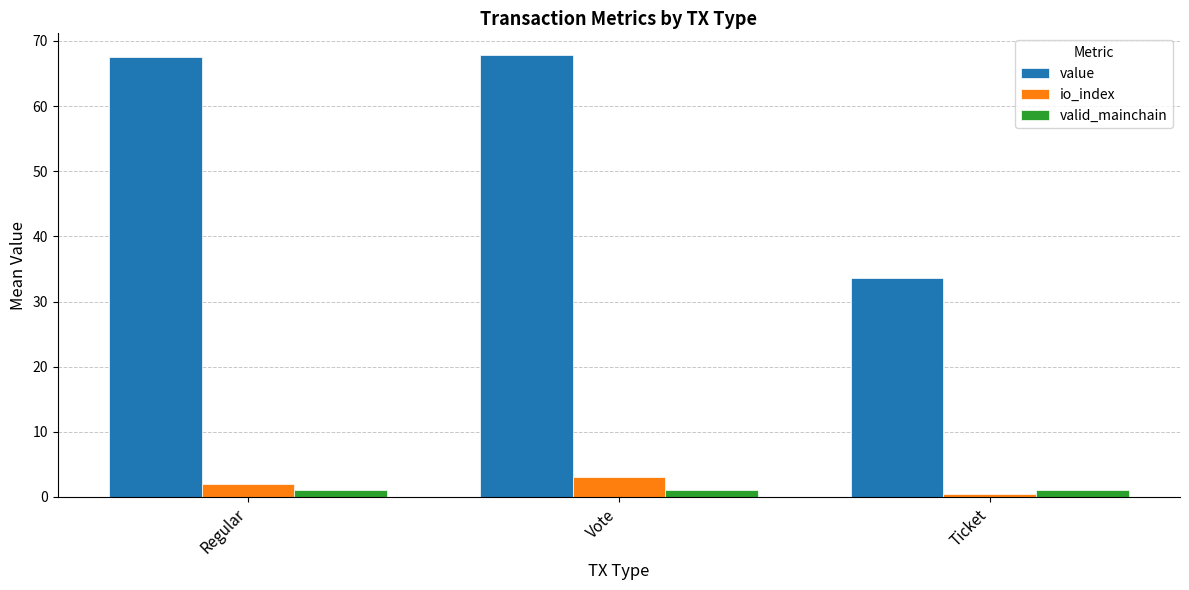

What position from the right is Regular?

3